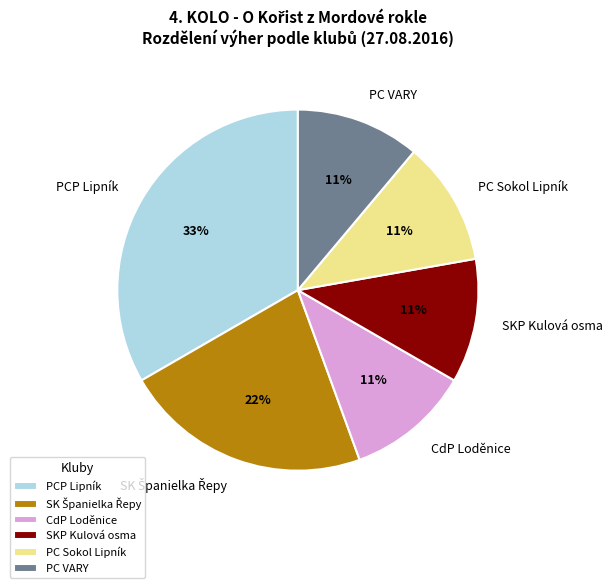

Which has a higher value, PCP Lipník or SKP Kulová osma?

PCP Lipník